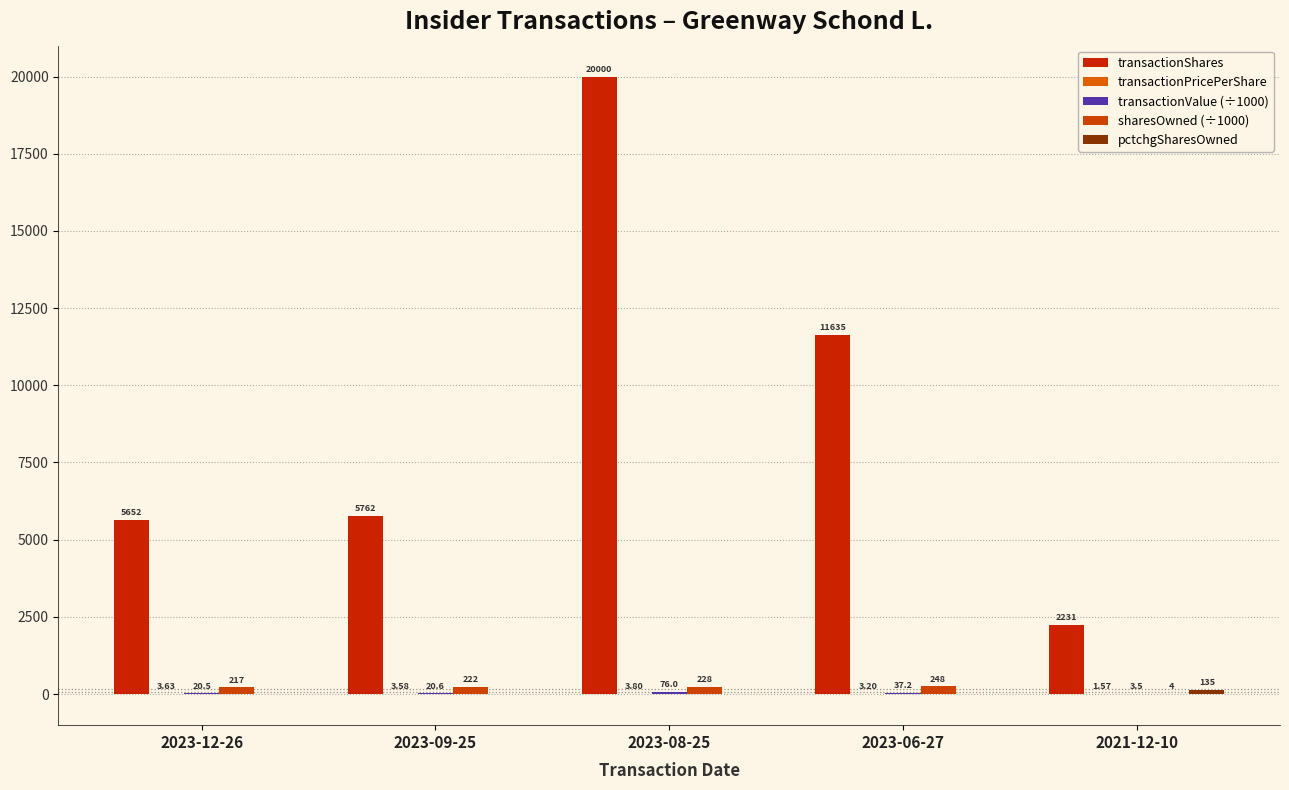

Which series has the largest total across all categories?

transactionShares